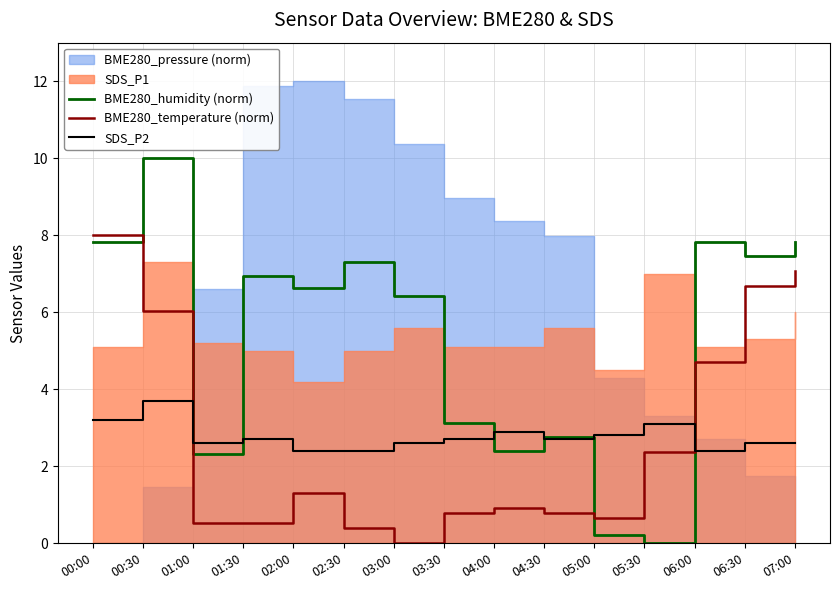

At which label does SDS_P2 reach its peak?

00:30